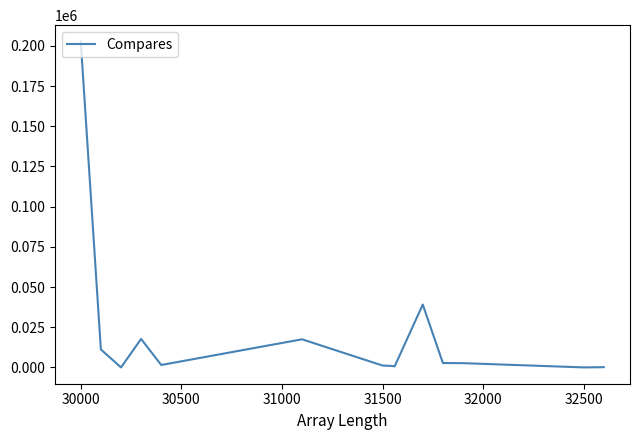

Does the chart display data point markers on the line(s)?

No